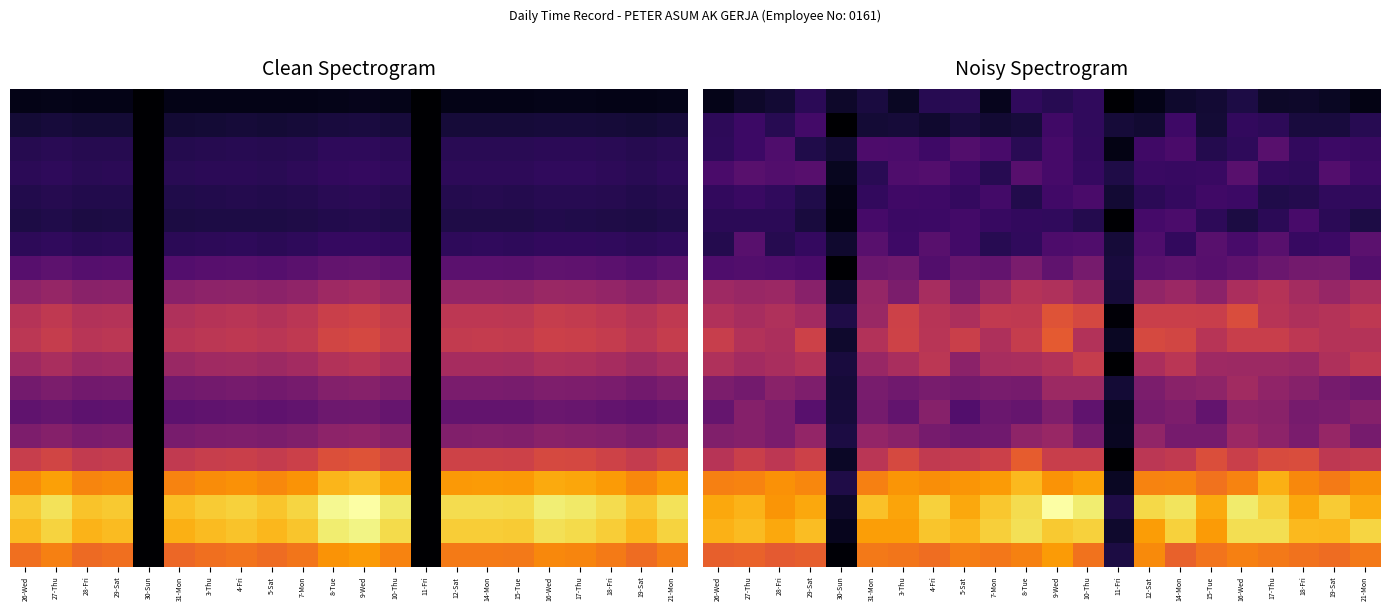

Between 29-Sat and 7-Mon, which is larger?

7-Mon